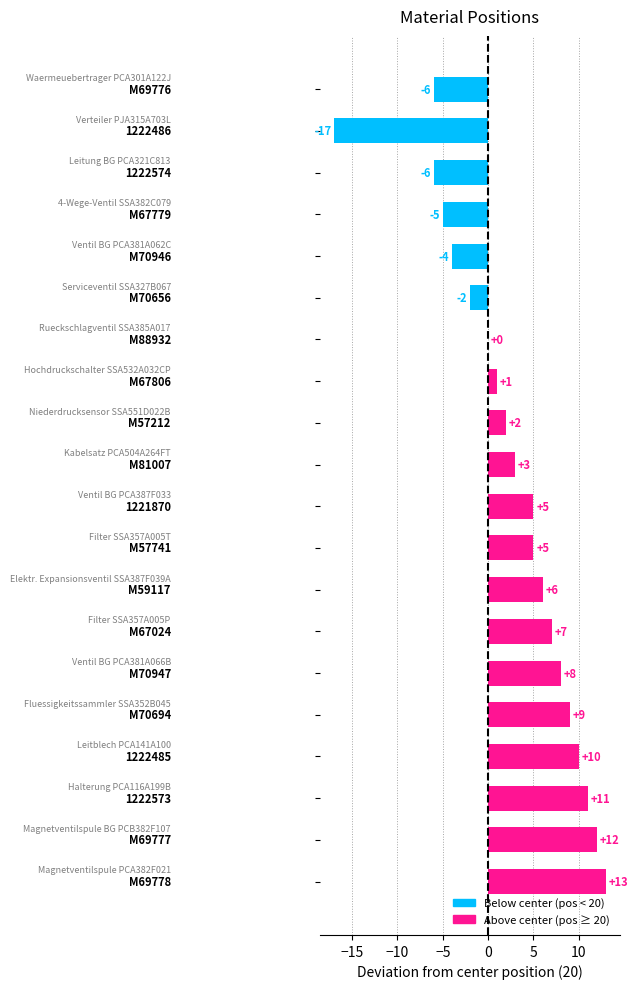

What is the sum of all values?

52